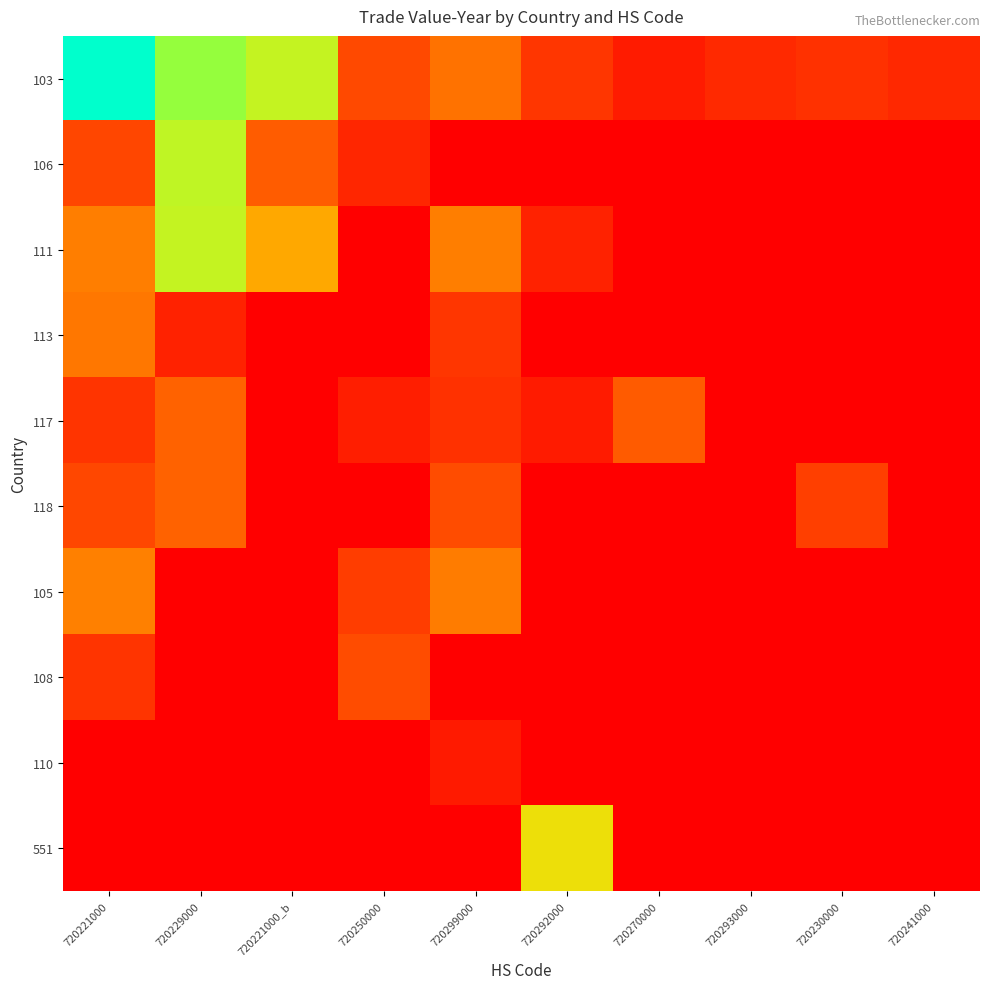

Reading left to right, what are all the values shown in this chart?

103: 720221000=377915	720229000=114747	720221000_b=87798	720250000=3881	720299000=11483	720292000=1924	720270000=328	720293000=956	720230000=1434	720241000=895
106: 720221000=3497	720229000=90941	720221000_b=6843	720250000=783	720299000=0	720292000=0	720270000=0	720293000=0	720230000=0	720241000=0
111: 720221000=14622	720229000=87798	720221000_b=28670	720250000=0	720299000=14622	720292000=584	720270000=0	720293000=0	720230000=0	720241000=0
113: 720221000=12740	720229000=593	720221000_b=0	720250000=0	720299000=1924	720292000=0	720270000=0	720293000=0	720230000=0	720241000=0
117: 720221000=1670	720229000=7766	720221000_b=0	720250000=456	720299000=1467	720292000=328	720270000=6562	720293000=0	720230000=0	720241000=0
118: 720221000=3569	720229000=8045	720221000_b=0	720250000=0	720299000=4324	720292000=0	720270000=0	720293000=0	720230000=2627	720241000=0
105: 720221000=15133	720229000=0	720221000_b=0	720250000=2510	720299000=14224	720292000=0	720270000=0	720293000=0	720230000=0	720241000=0
108: 720221000=1658	720229000=0	720221000_b=0	720250000=4290	720299000=0	720292000=0	720270000=0	720293000=0	720230000=0	720241000=0
110: 720221000=0	720229000=0	720221000_b=0	720250000=0	720299000=311	720292000=0	720270000=0	720293000=0	720230000=0	720241000=0
551: 720221000=0	720229000=0	720221000_b=0	720250000=0	720299000=0	720292000=60840	720270000=0	720293000=0	720230000=0	720241000=0